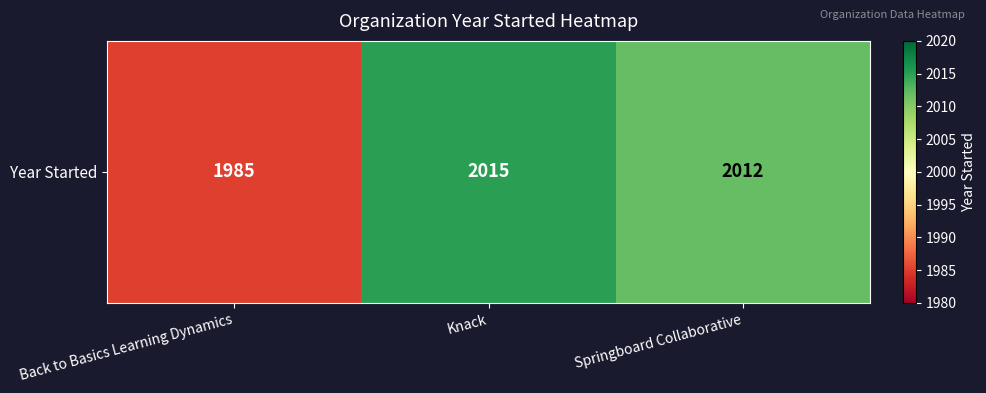

What is the sum of all values?

6012